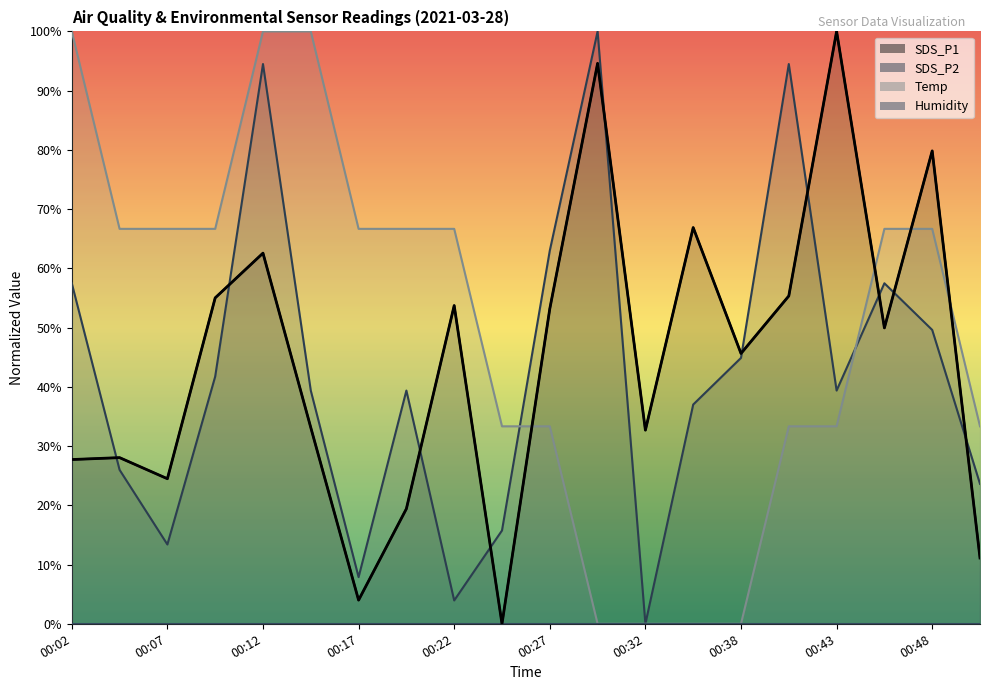

Where does the SDS_P2 series first go above 39?

00:02